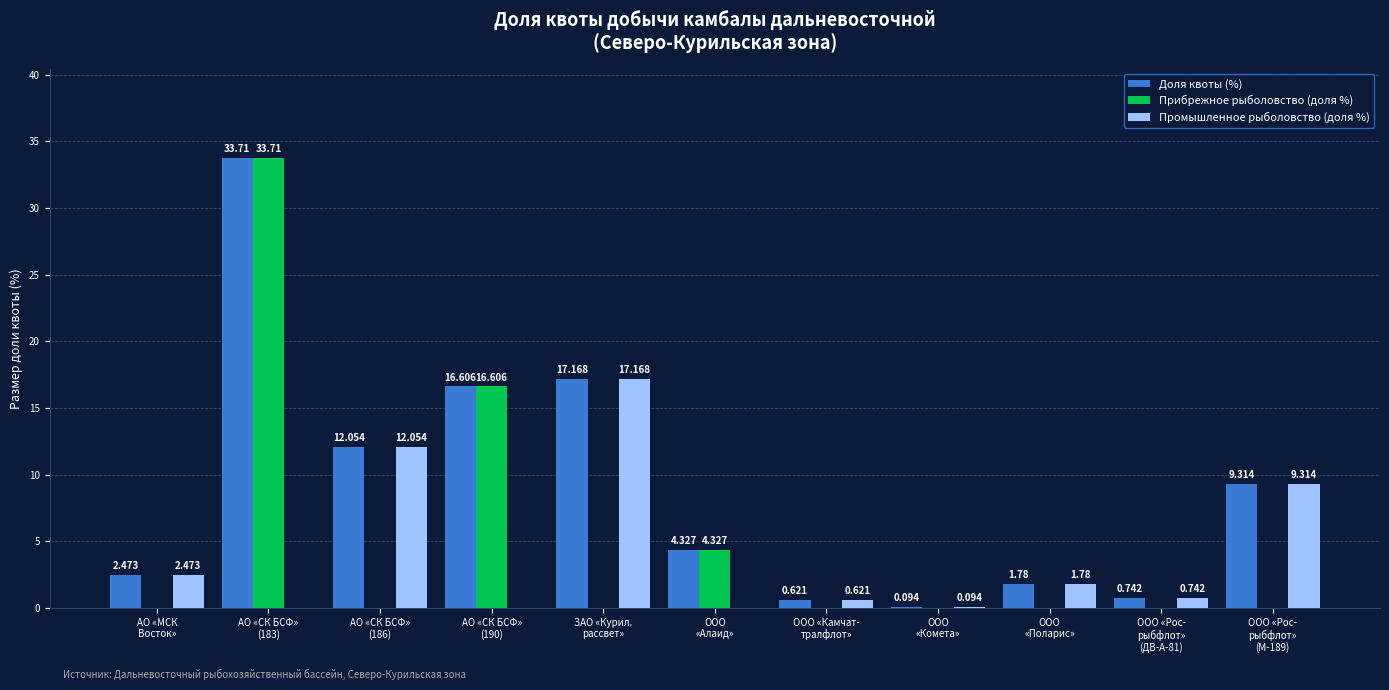

How many series are shown in this chart?

3